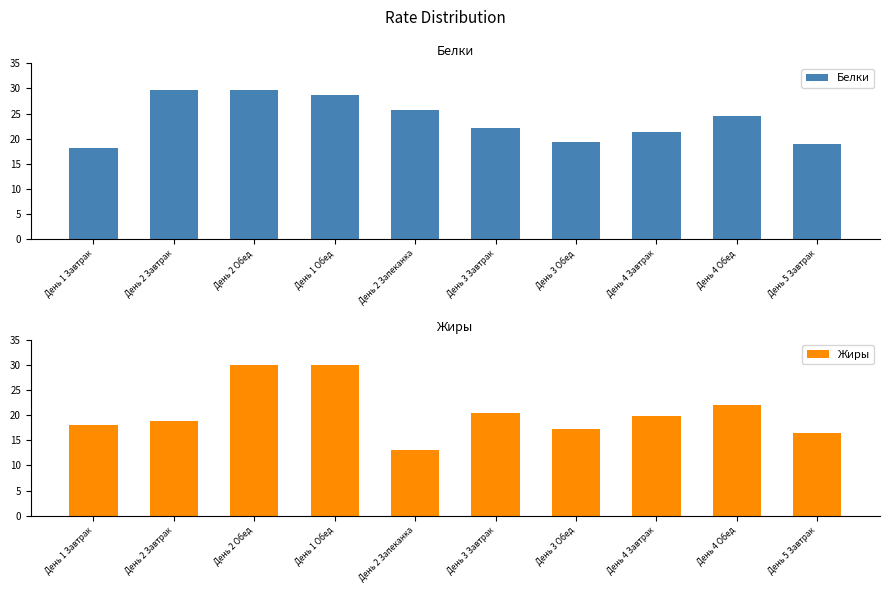

How many bars are there in total?

20